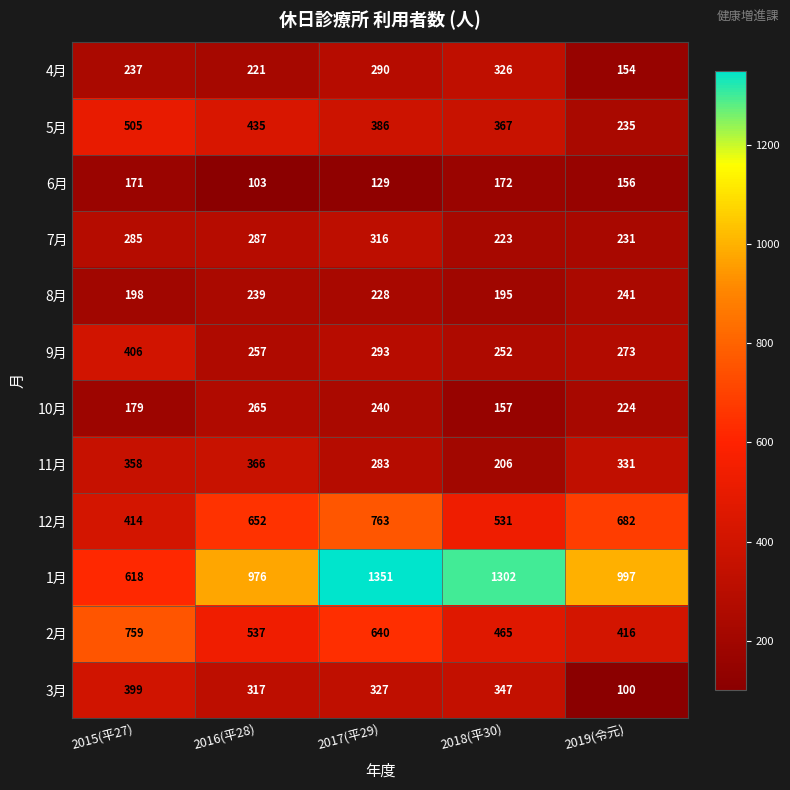

Is it true that 7月 equals 285 at 2015(平27)?

True